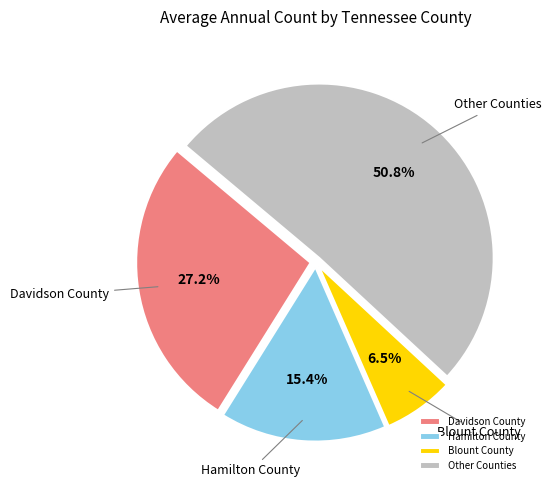

What is the smallest slice in the pie chart?

Blount County